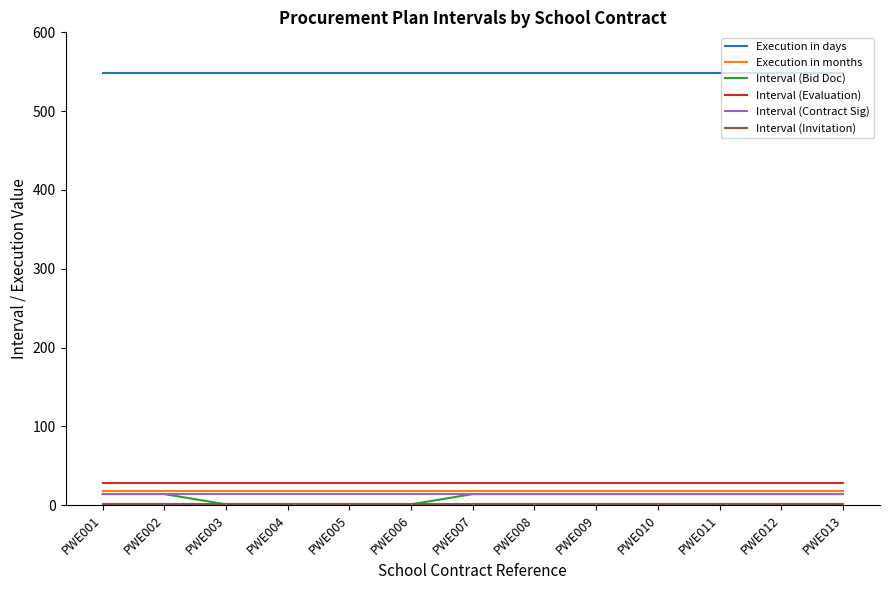

What is the maximum value shown in the chart?

549